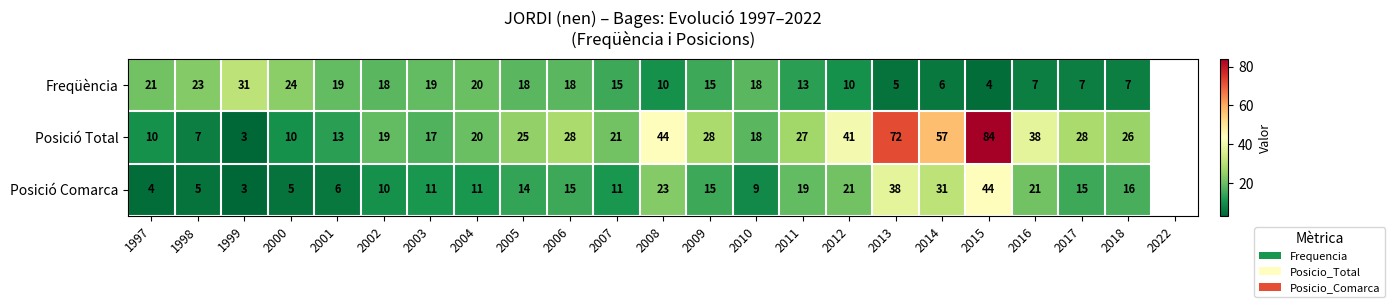

At which category does the chart reach its minimum across all series?

1999